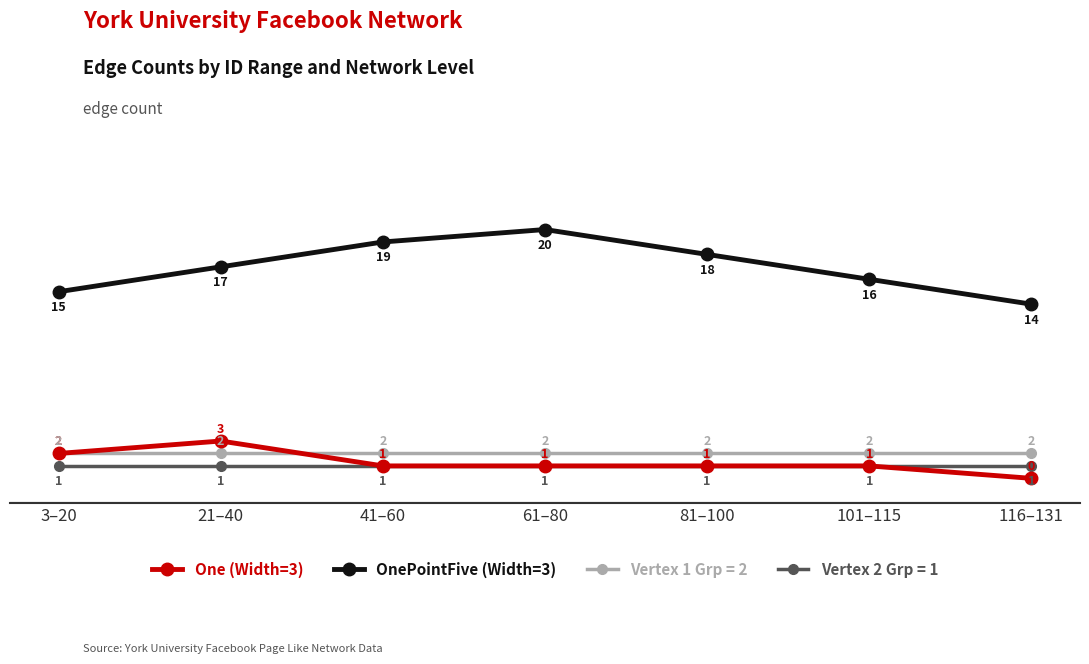

Which series has the largest total across all categories?

OnePointFive (Width=3)